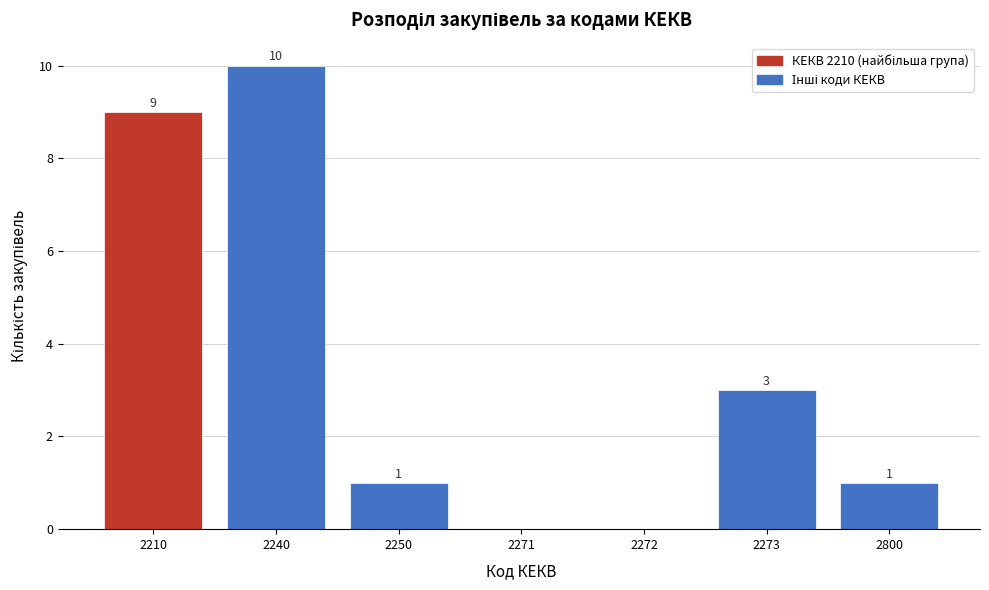

Reading left to right, extract all data points from this chart.

2210=9	2240=10	2250=1	2271=0	2272=0	2273=3	2800=1